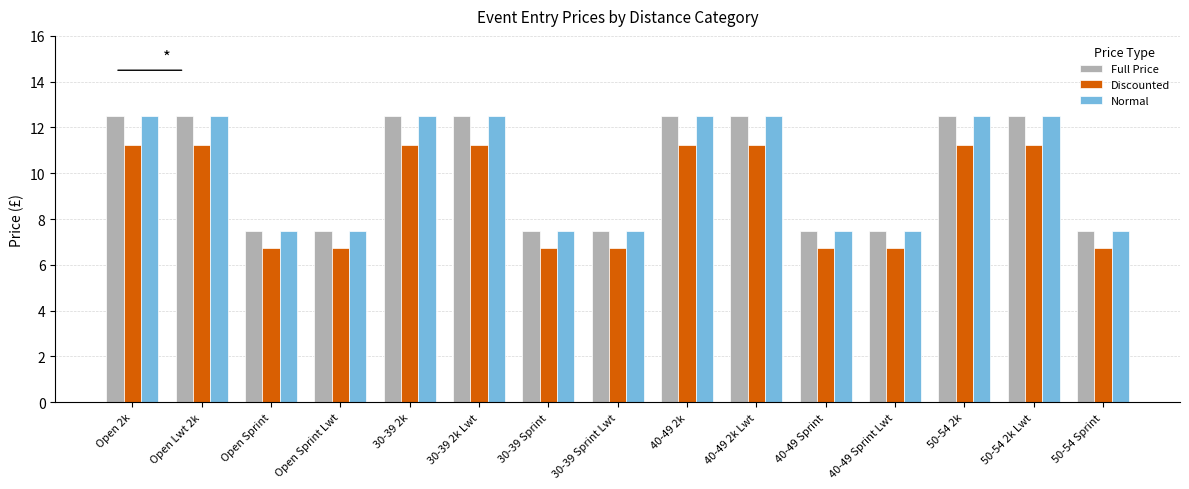

What is the label of the 1st bar from the right?

50-54 Sprint